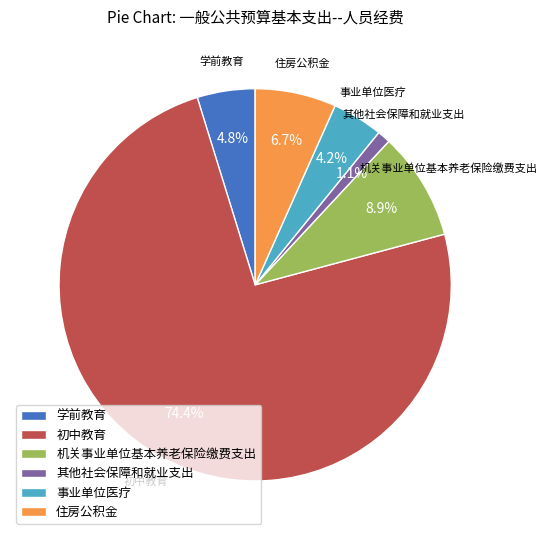

True or false: 其他社会保障和就业支出 accounts for 11% of the total.

False